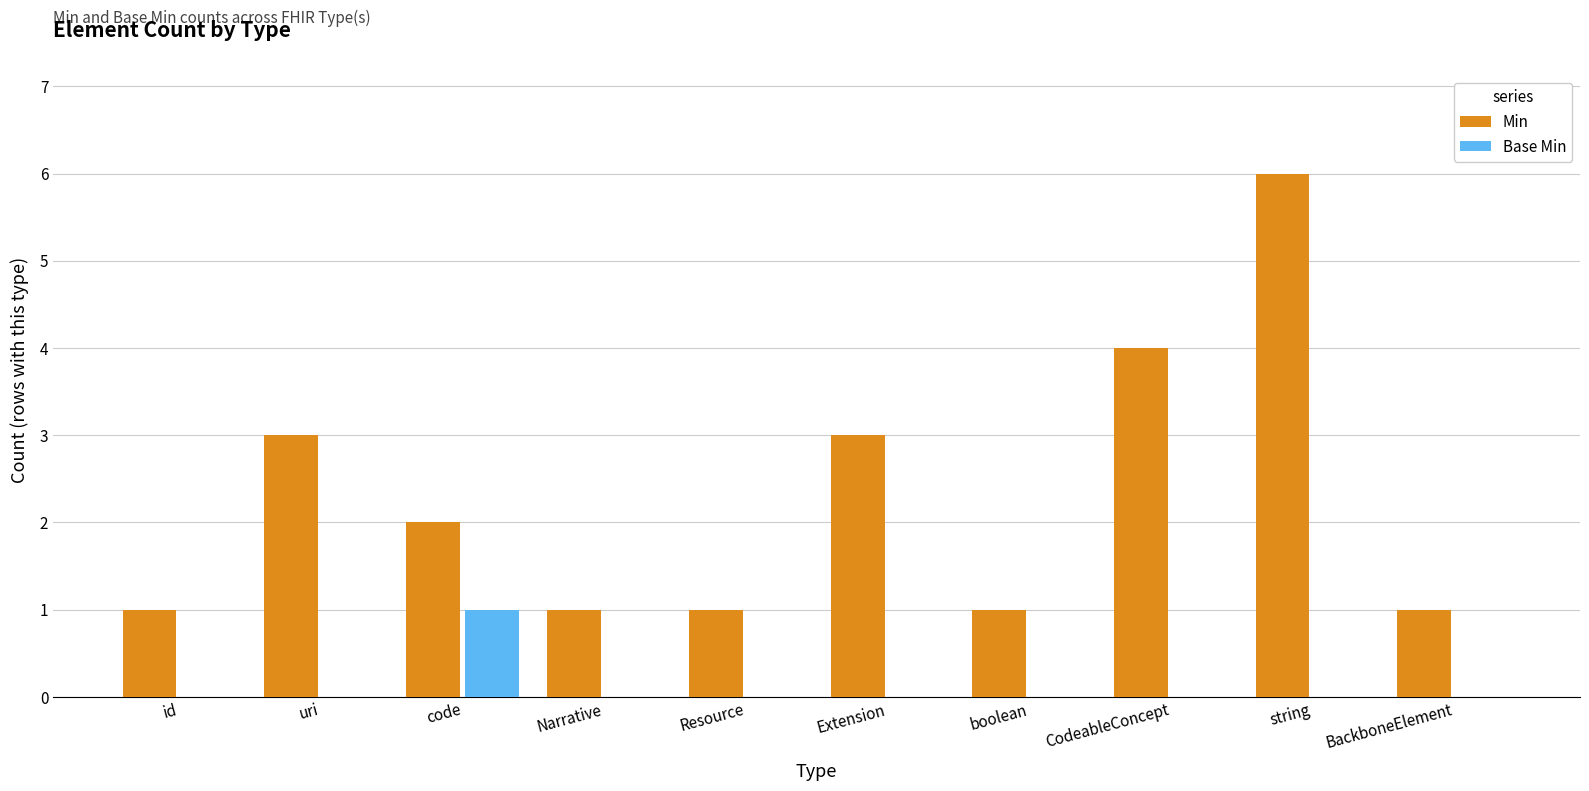

Are the bars grouped side by side (vs. stacked)?

Yes